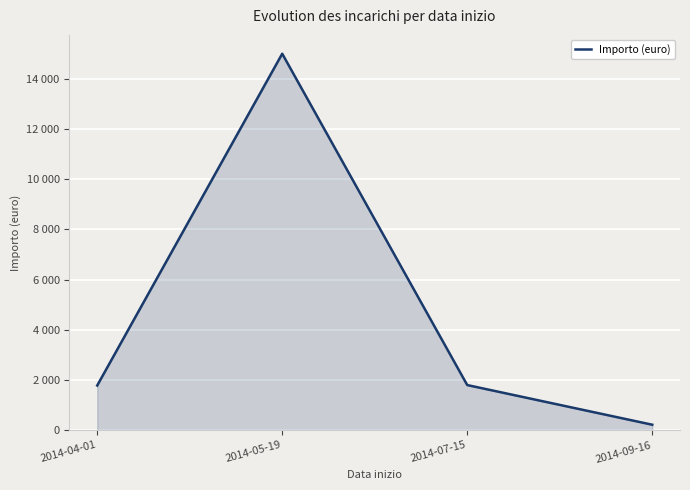

Does the chart display data point markers on the line(s)?

No